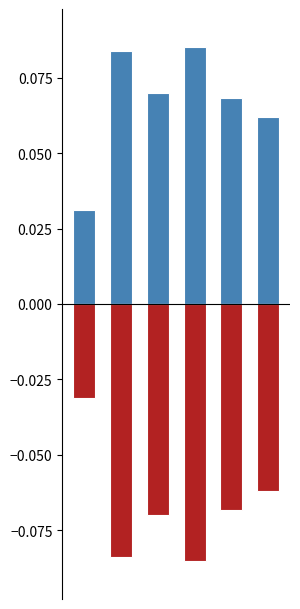

At how many categories does at least one series exceed 0?

6